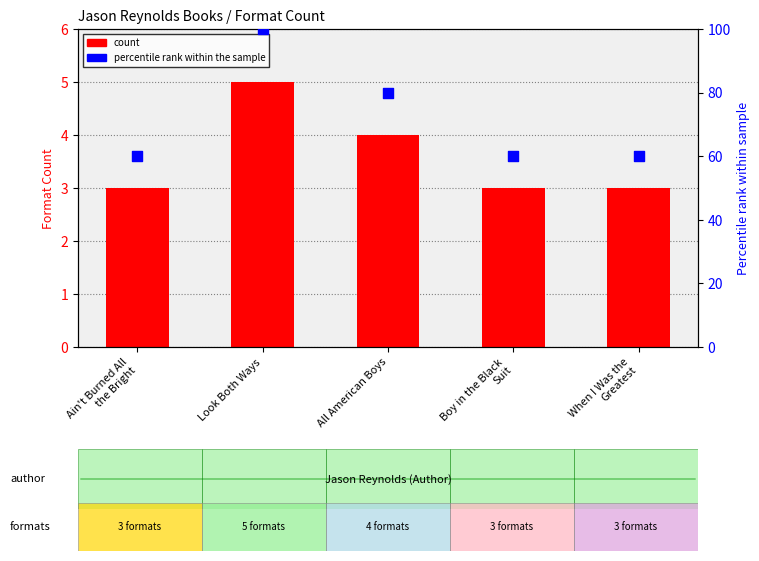

Which series contains the highest Y value?

percentile rank within the sample